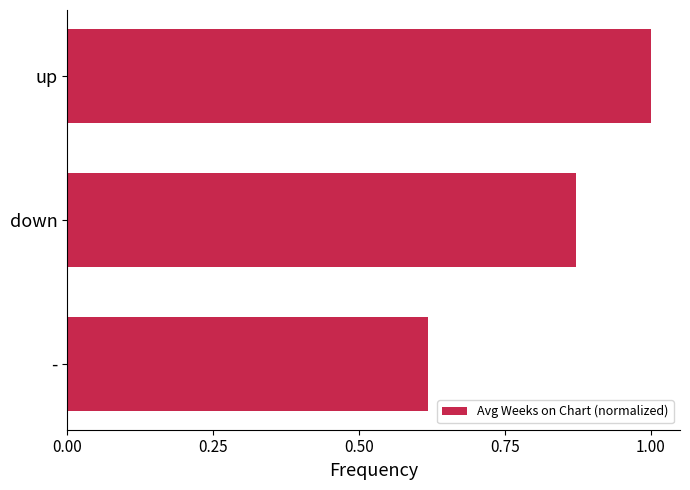

Rank the categories by value from highest to lowest.

up, down, -